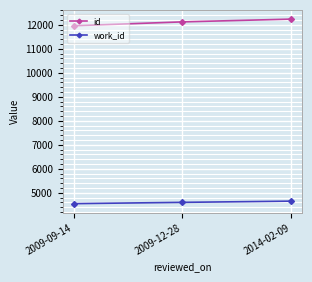

Reading left to right, transcribe all the data shown in this chart.

id: 11957	12119	12234
work_id: 4548	4602	4652